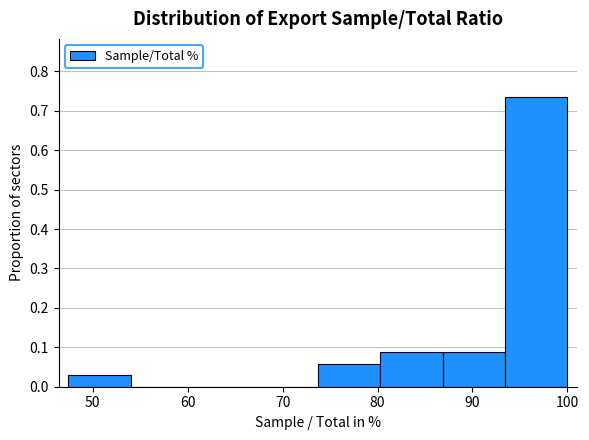

Reading left to right, transcribe this chart: for each bar, give the range it covers on the x-axis and its height. Neither the bar edges nor the heights are printed on the chart, so give them approximately, as read against the axes.

47 to 54: 0.03
54 to 61: 0
61 to 67: 0
67 to 74: 0
74 to 80: 0.06
80 to 87: 0.09
87 to 93: 0.09
93 to 100: 0.74